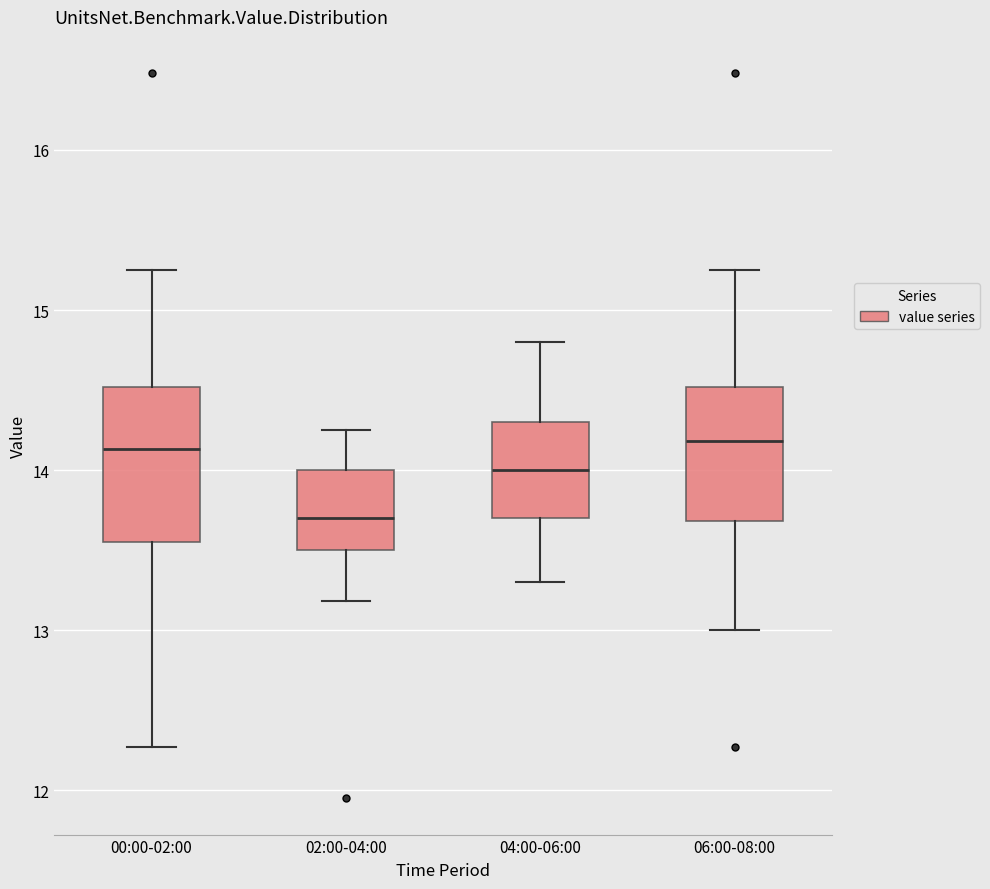

Which box is the tallest, from its lower edge to its upper edge?

00:00-02:00